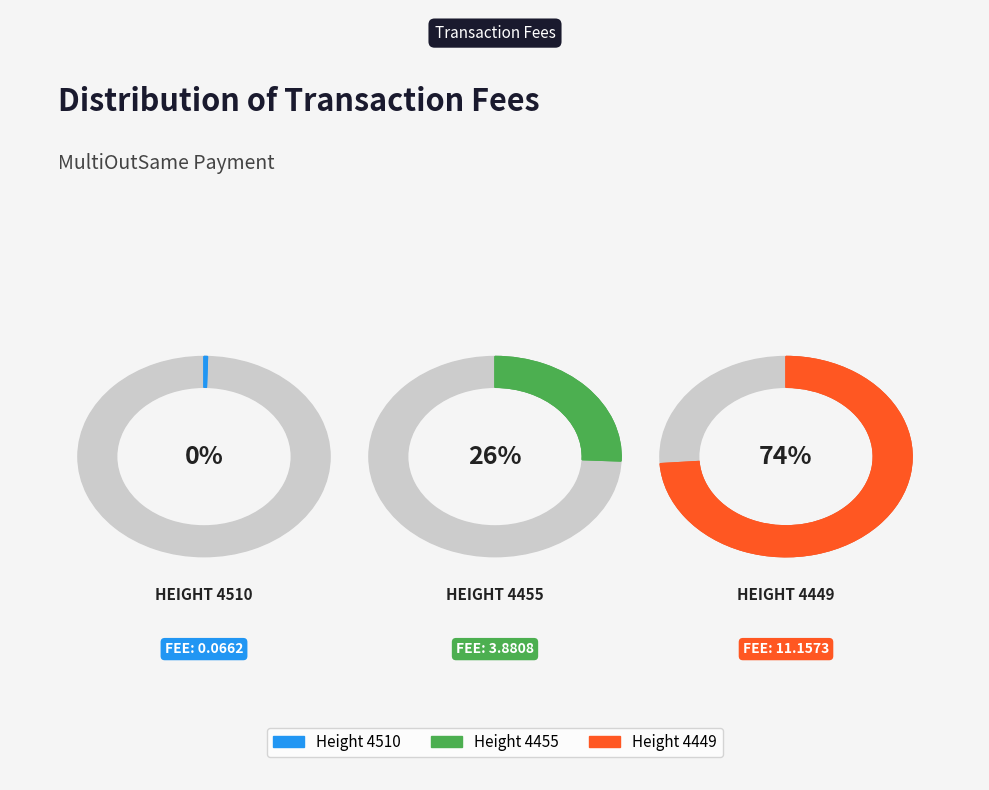

Does Height 4510 account for over 50% of the chart?

No